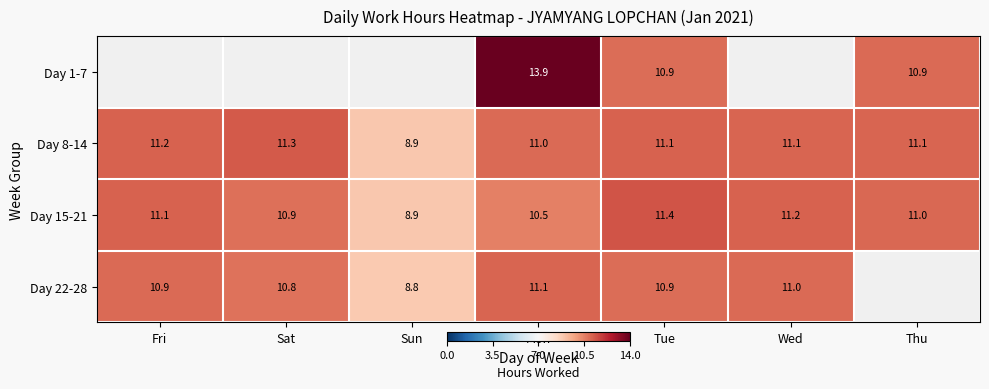

At how many categories does at least one series exceed 5?

7